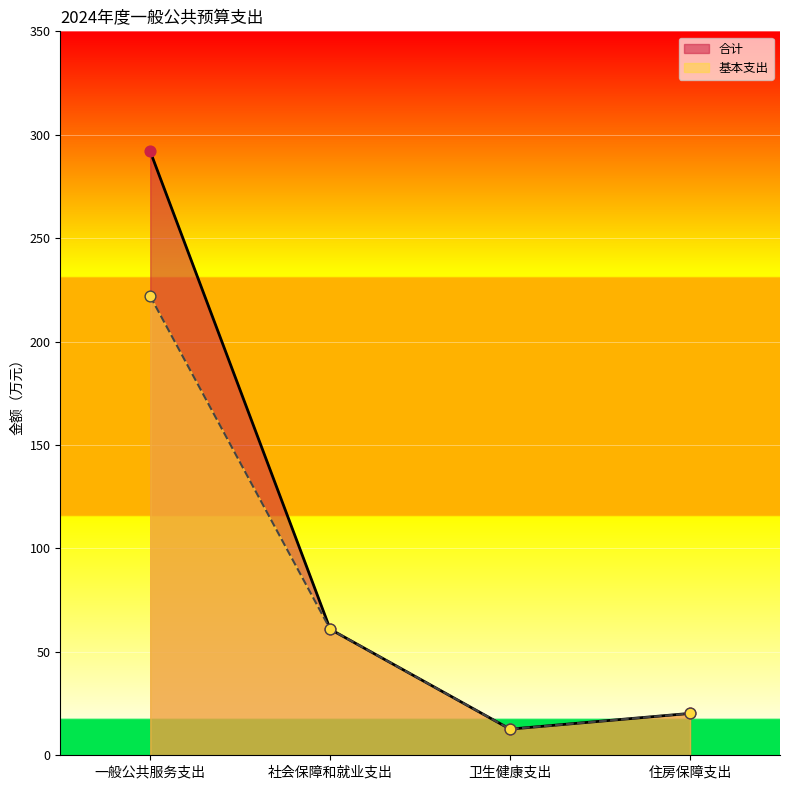

What is the total value across all series at 一般公共服务支出?

513.8